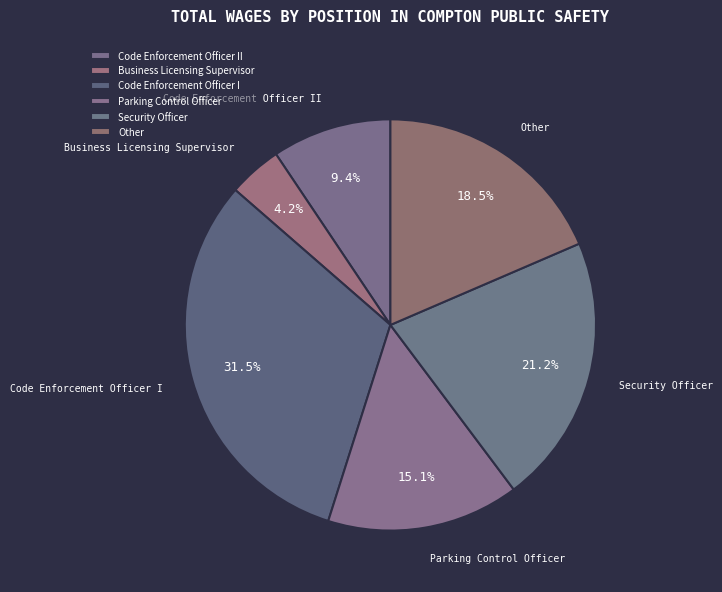

What is the largest slice in the pie chart?

Code Enforcement Officer I